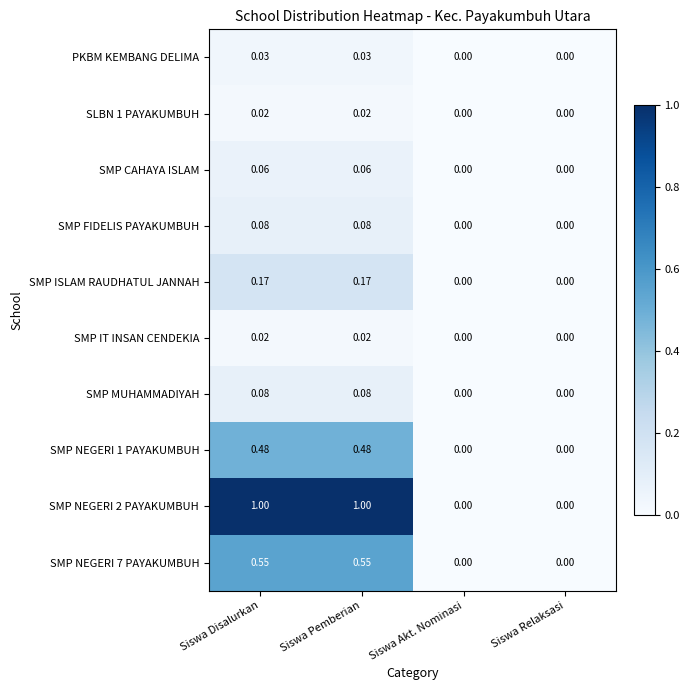

Which series changed the most between Siswa Disalurkan and Siswa Relaksasi?

SMP NEGERI 2 PAYAKUMBUH